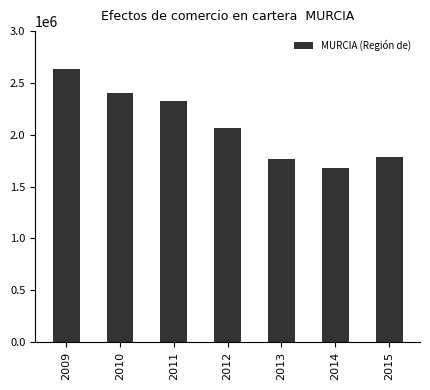

At which label does the data first exceed 2061173?

2009